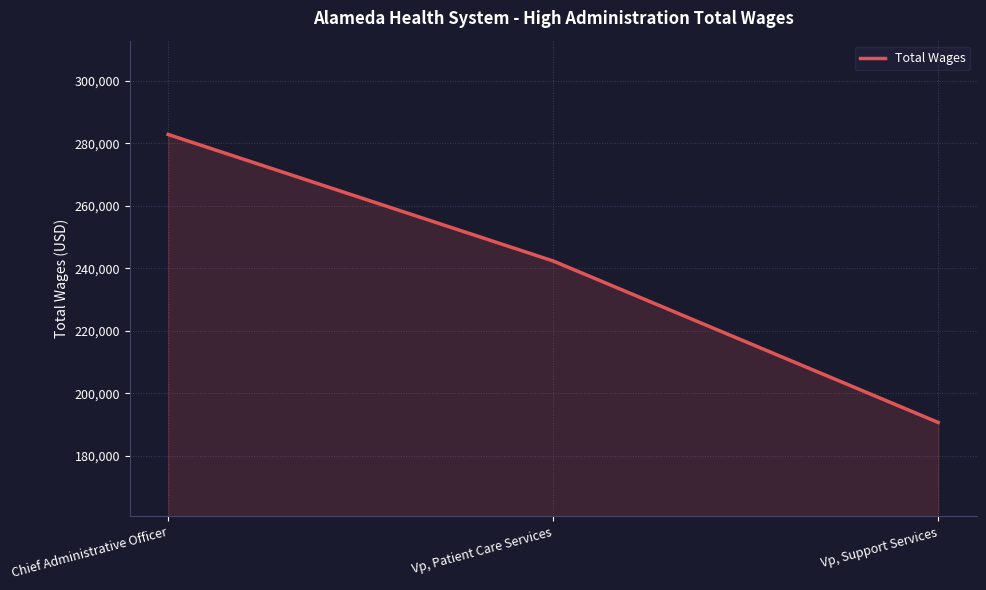

Rank the categories by value from highest to lowest.

Chief Administrative Officer, Vp, Patient Care Services, Vp, Support Services